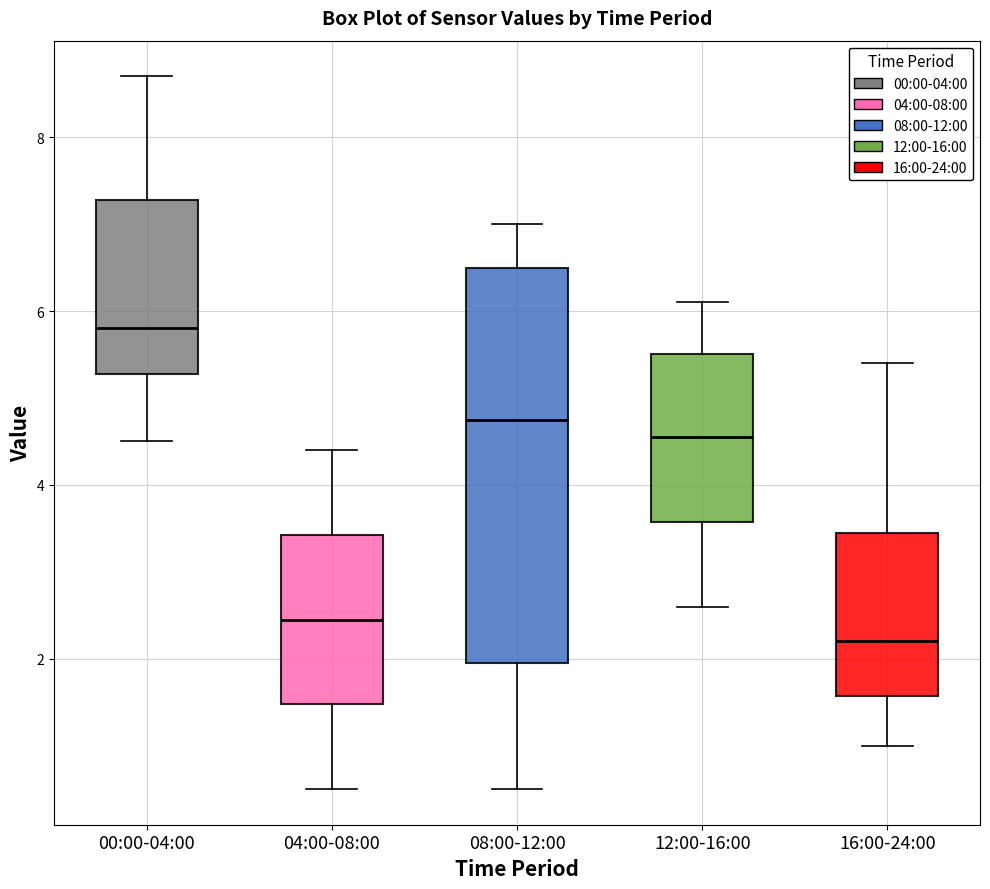

Reading left to right, transcribe this box plot: for each box, give where its median line is, the range the box spans, and where its two whiskers end, as read against the y-axis. The values are not printed on the chart, so give them approximately, as read against the axis.

00:00-04:00: median 5.8, box 5.2 to 7.2, whiskers 4.6 to 8.8
04:00-08:00: median 2.4, box 1.4 to 3.4, whiskers 0.6 to 4.4
08:00-12:00: median 4.8, box 2.0 to 6.6, whiskers 0.6 to 7.0
12:00-16:00: median 4.6, box 3.6 to 5.6, whiskers 2.6 to 6.2
16:00-24:00: median 2.2, box 1.6 to 3.4, whiskers 1.0 to 5.4